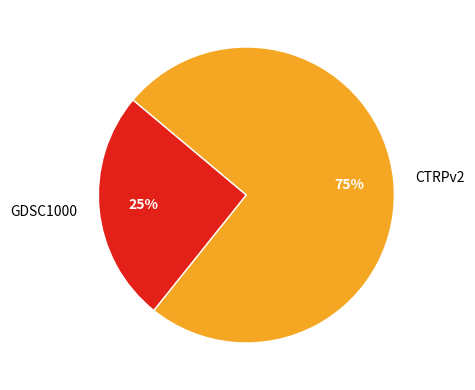

Which category has the biggest portion of the pie?

CTRPv2